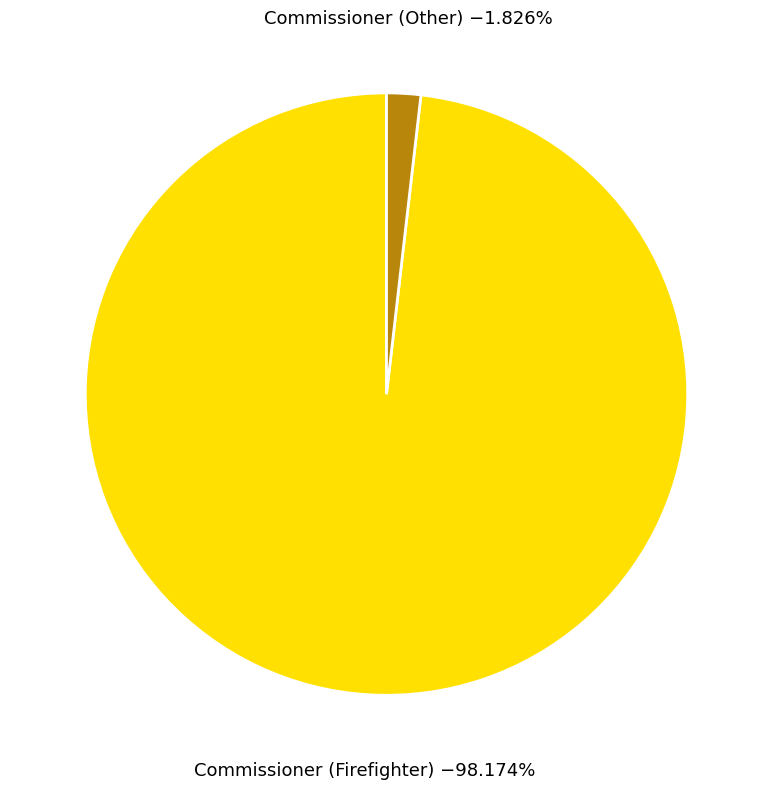

Which category has the smallest portion of the pie?

Commissioner (Other)